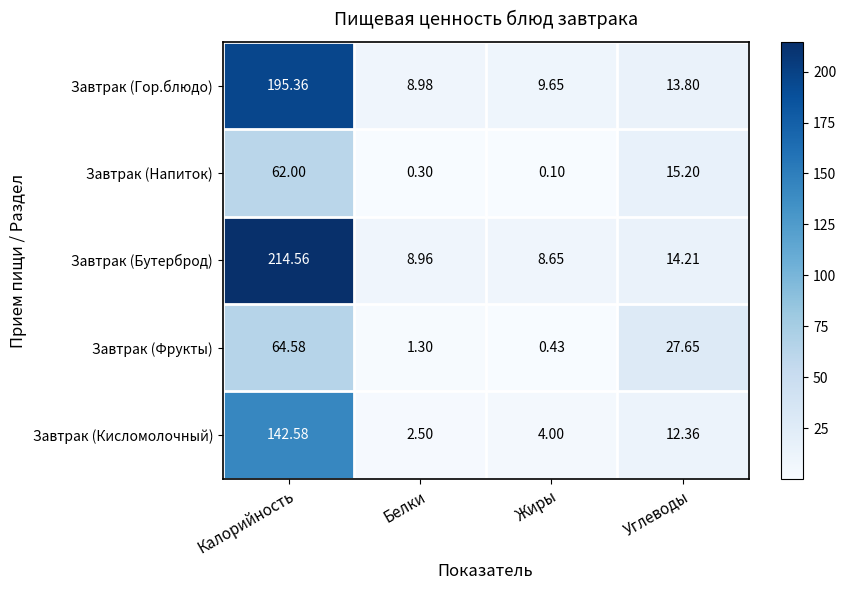

What is the total value across all series at Углеводы?

83.2